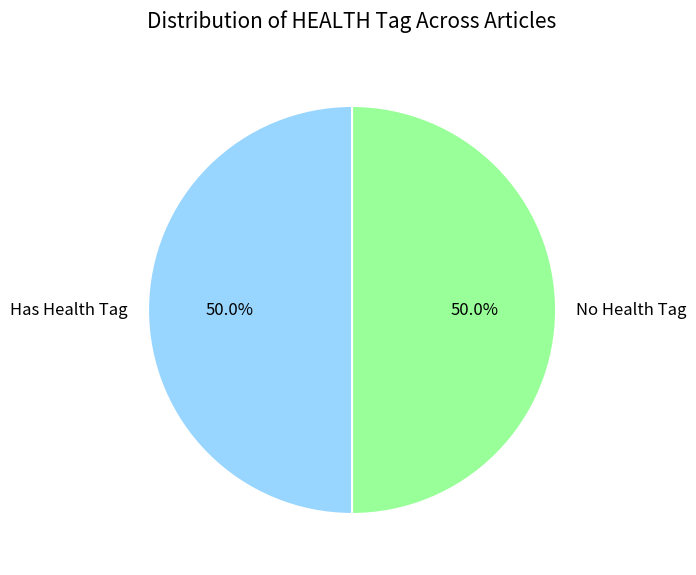

What is the ratio of the value at No Health Tag to the value at Has Health Tag?

1.0